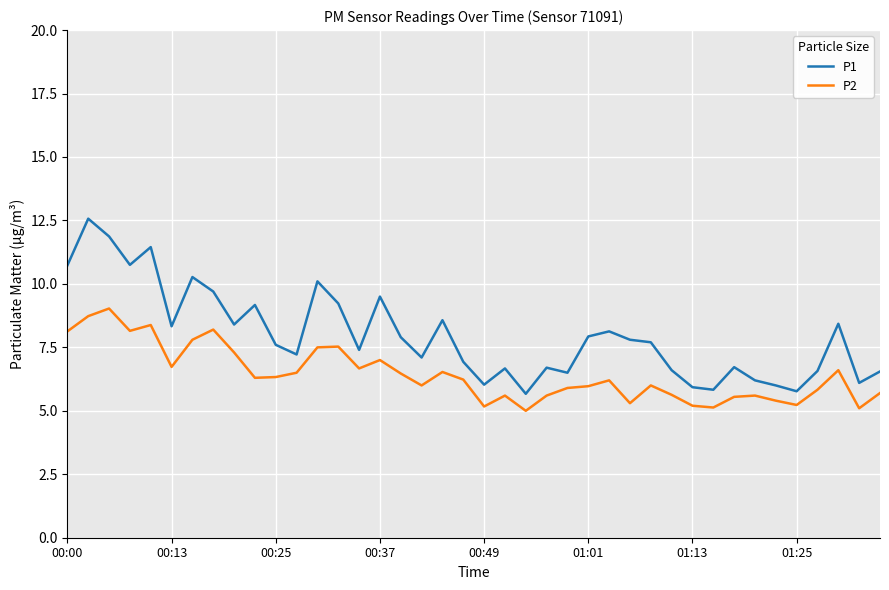

Rank the series by their average value, from highest to lowest.

P1, P2